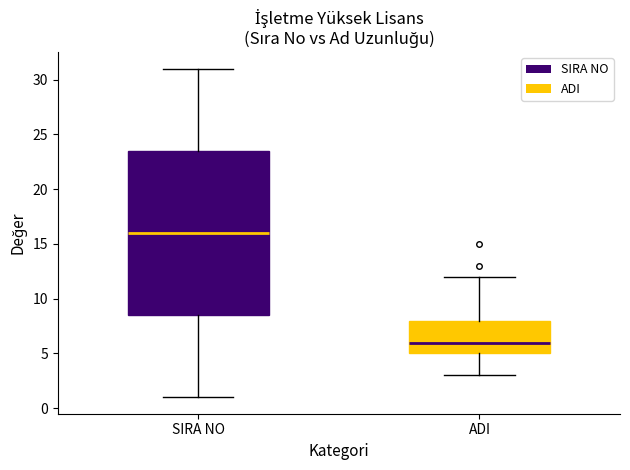

Where does the median line of the box for ADI sit on the y-axis? The values are not printed on the chart, so give them approximately, as read against the axis.

6.0